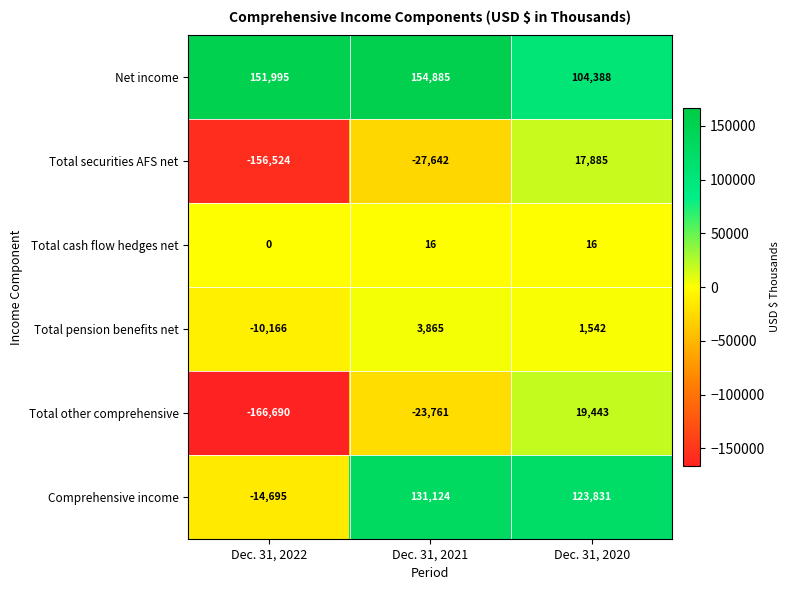

How many values in Total other comprehensive are below zero?

2